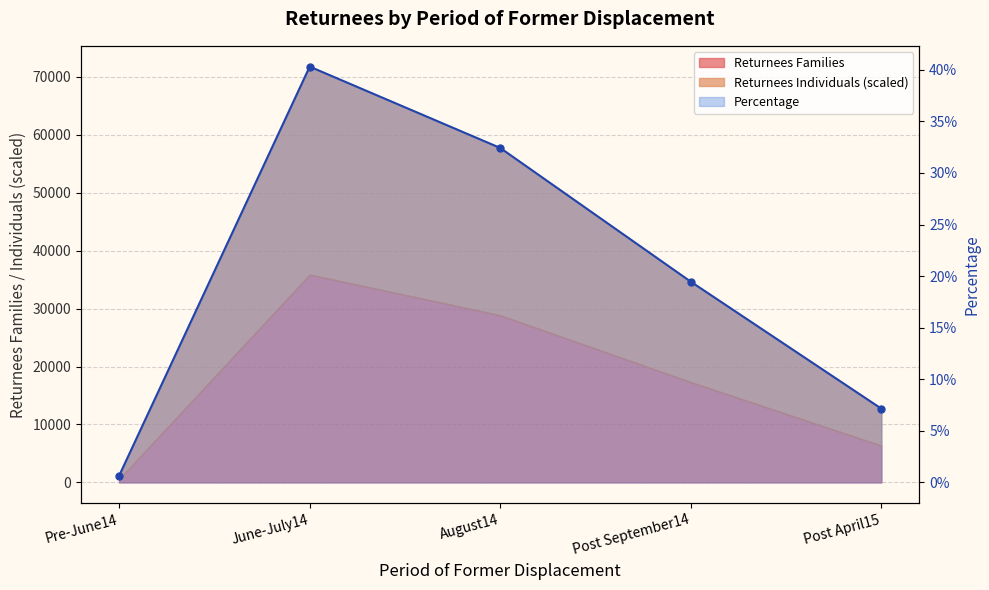

Between Pre-June14 and Post September14, which is larger?

Post September14